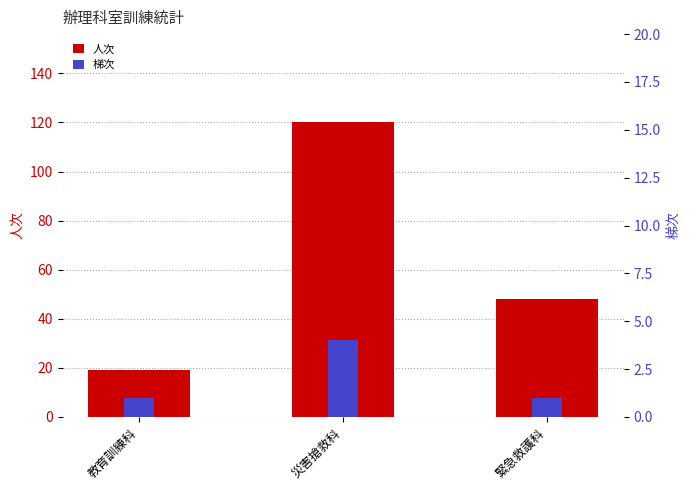

Count the 人次 values in the range 19 to 120.

3